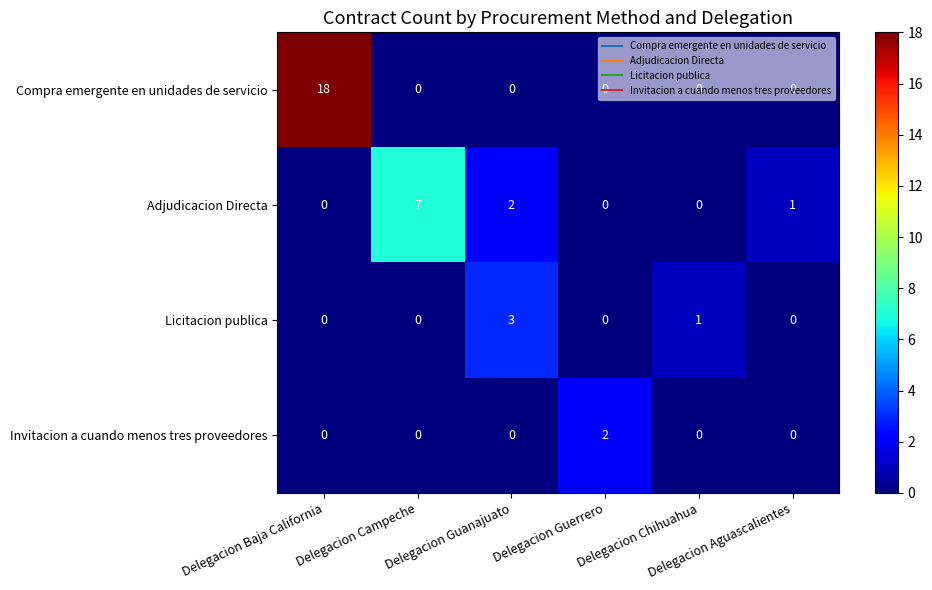

Rank the series by their maximum value, from lowest to highest.

Invitacion a cuando menos tres proveedores, Licitacion publica, Adjudicacion Directa, Compra emergente en unidades de servicio